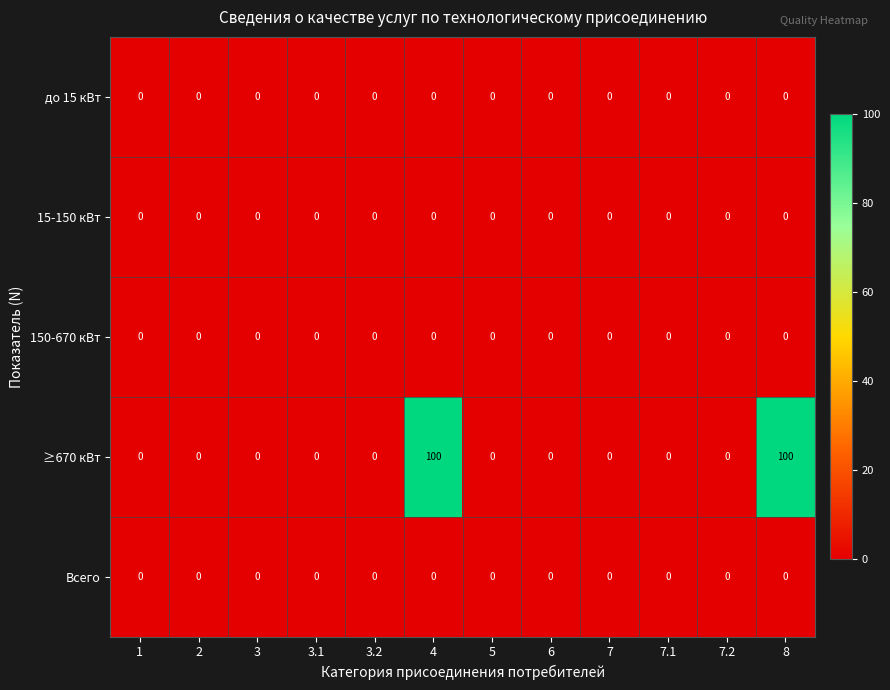

Which series has the widest spread of values?

≥670 кВт